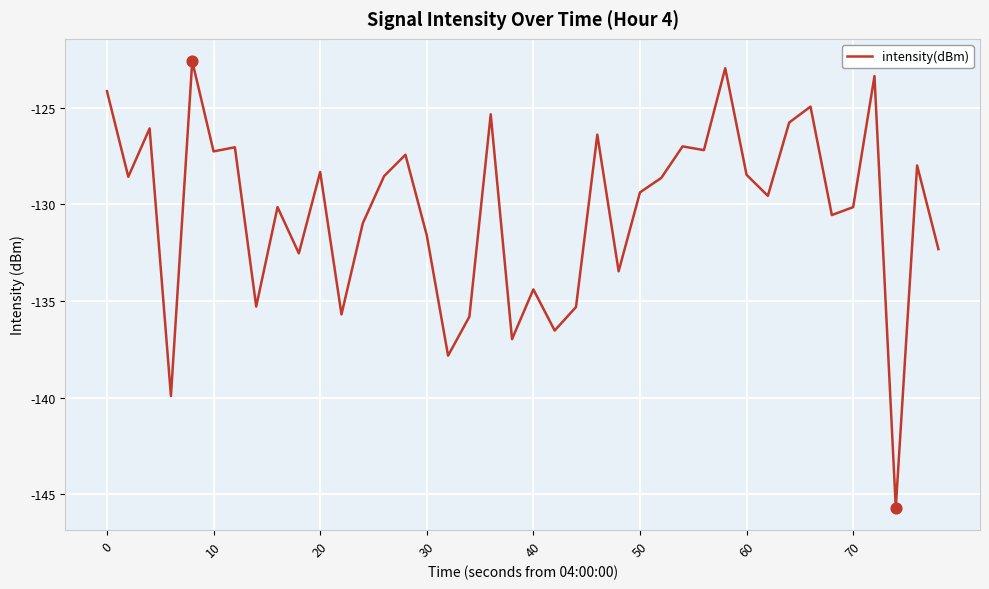

What is the difference between the maximum and minimum values?

23.1